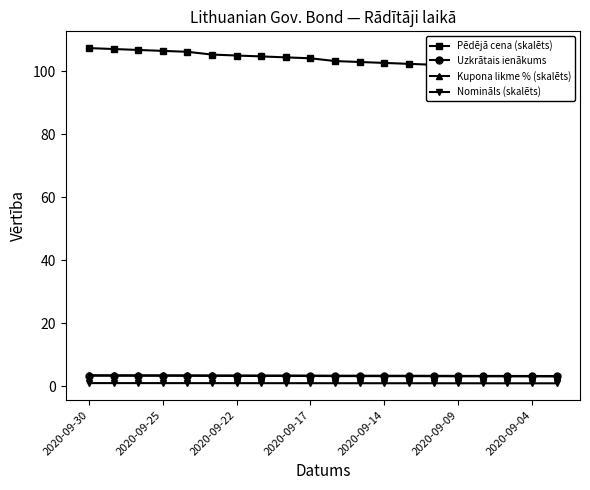

How many lines are shown in the chart?

4